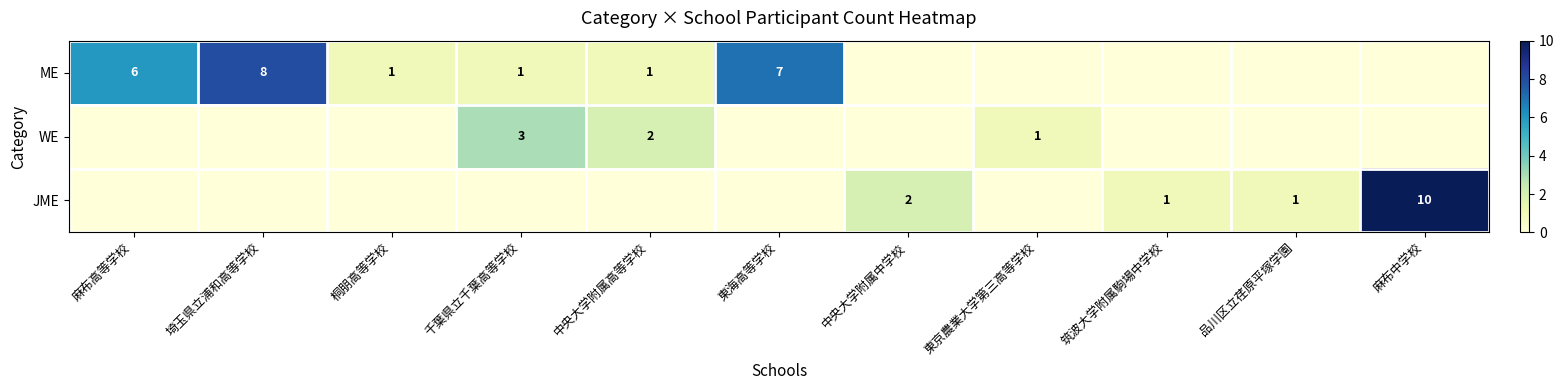

The ME series shows 1 at 中央大学附属高等学校. True or false?

True